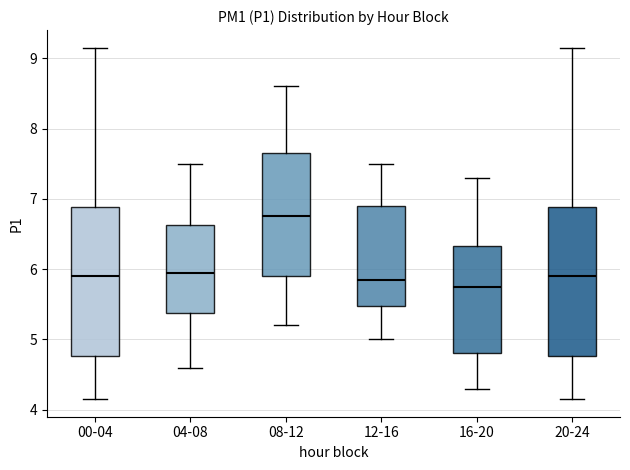

Reading left to right, read every box against the y-axis: the position of its median line, the range the box covers, and the ends of its whiskers. The values are not printed on the chart, so give them approximately, as read against the axis.

00-04: median 5.9, box 4.8 to 6.9, whiskers 4.2 to 9.2
04-08: median 6.0, box 5.4 to 6.6, whiskers 4.6 to 7.5
08-12: median 6.8, box 5.9 to 7.7, whiskers 5.2 to 8.6
12-16: median 5.9, box 5.5 to 6.9, whiskers 5.0 to 7.5
16-20: median 5.8, box 4.8 to 6.3, whiskers 4.3 to 7.3
20-24: median 5.9, box 4.8 to 6.9, whiskers 4.2 to 9.2